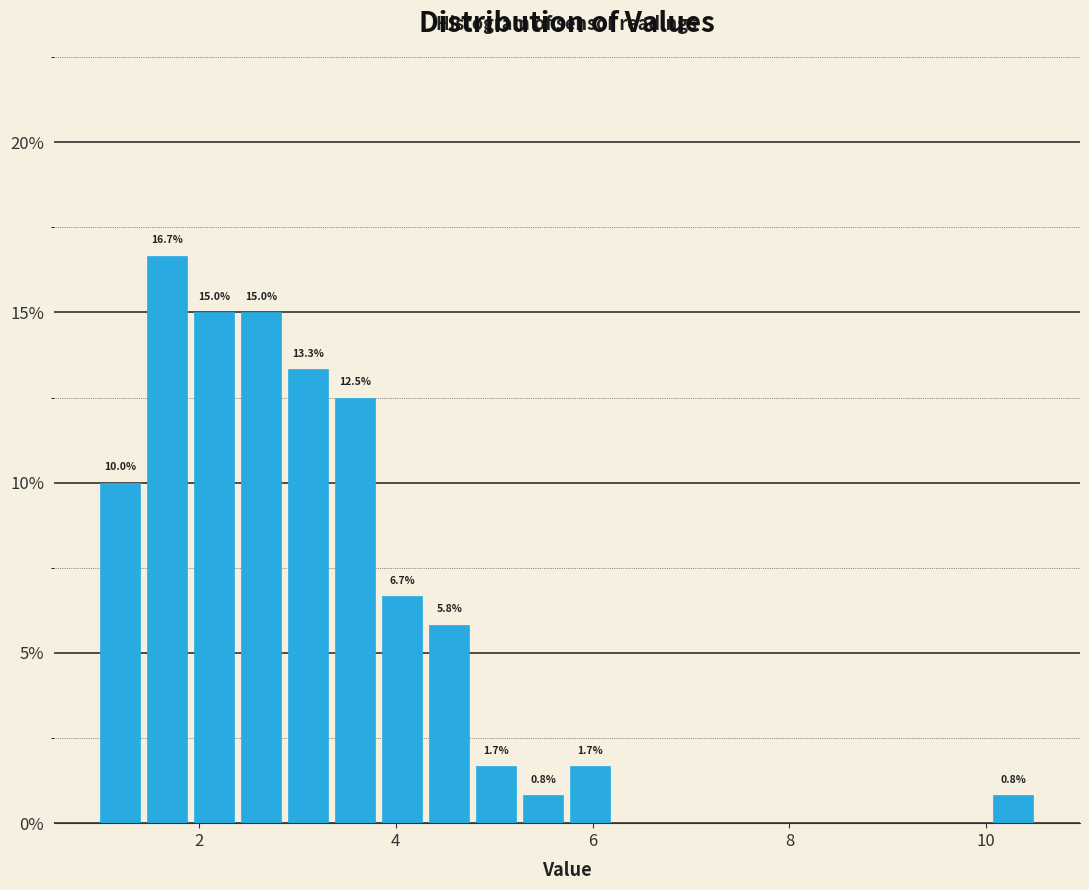

Read against the x-axis, roughly where is the centre of the tallest bar?

1.6